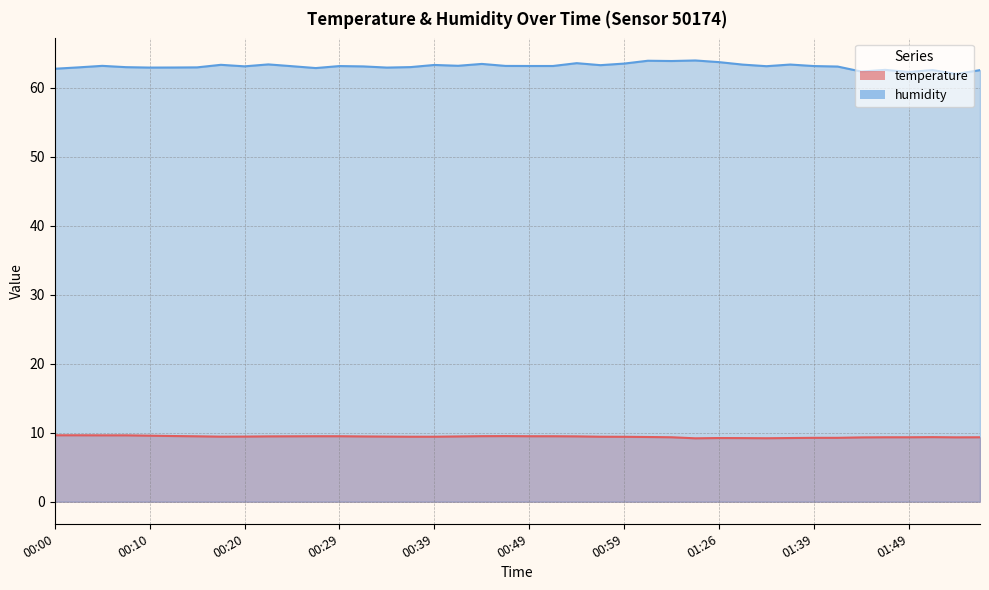

How many interior local peaks does the humidity series have?

12